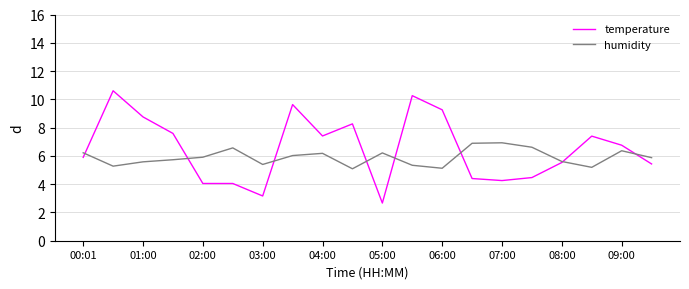

What is the maximum value for temperature?

10.6